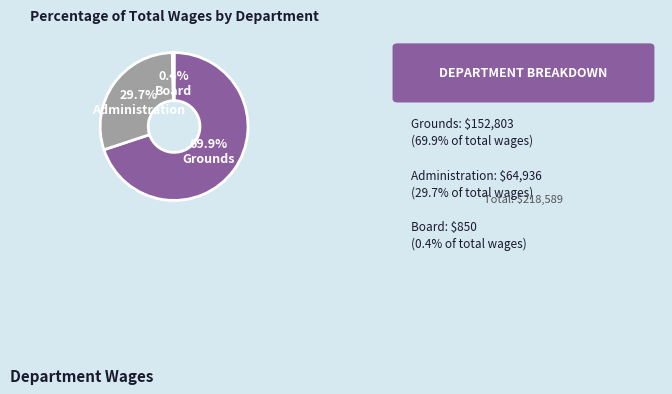

How many segments does this pie chart have?

3